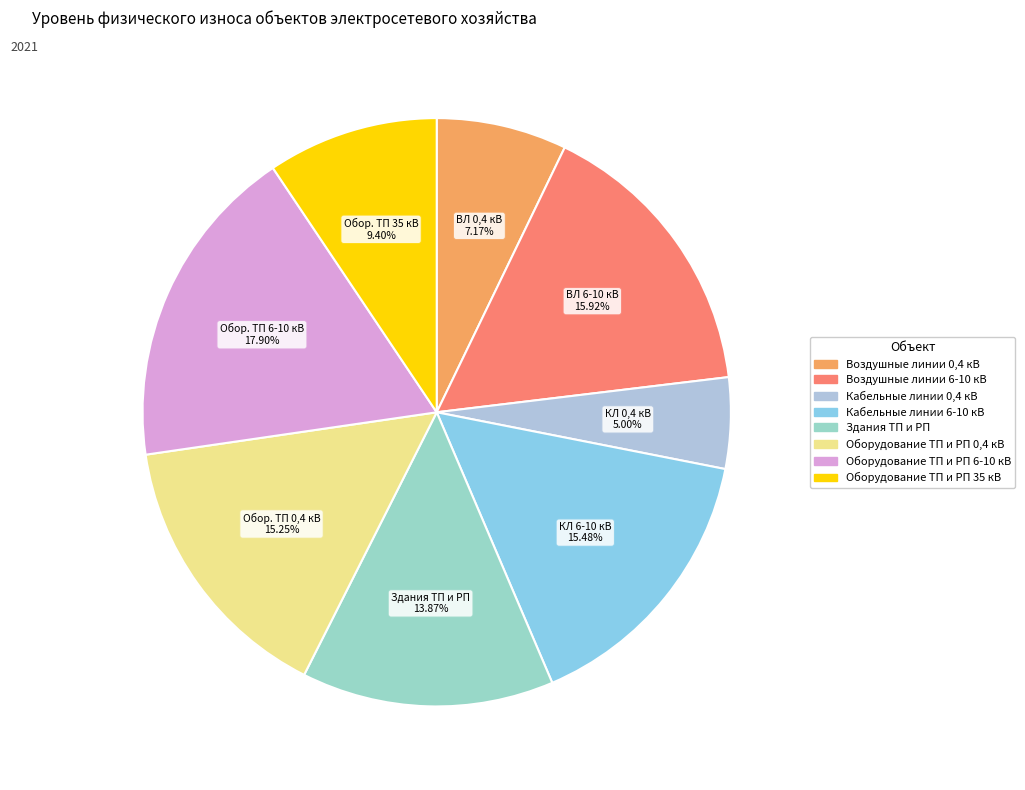

What percentage do Кабельные линии 6-10 кВ and Оборудование ТП и РП 6-10 кВ together represent?

33.4%